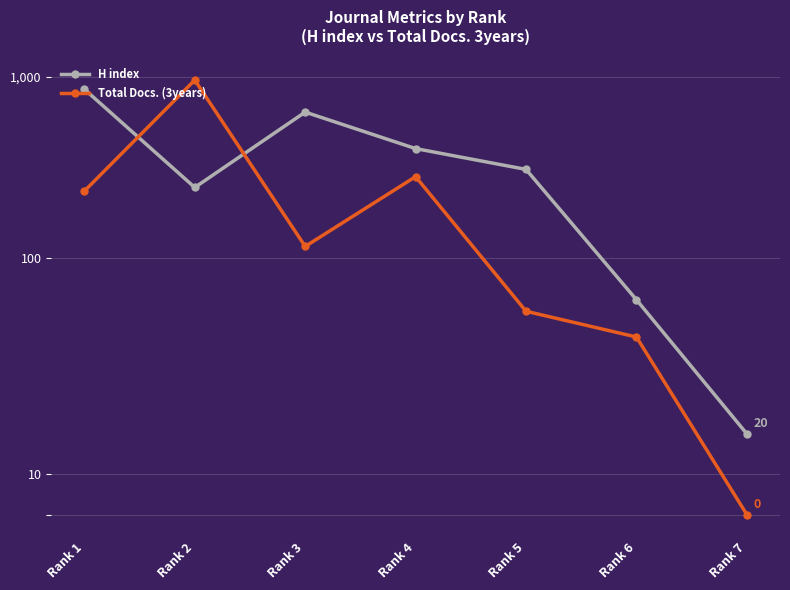

Which series has the largest total across all categories?

H index